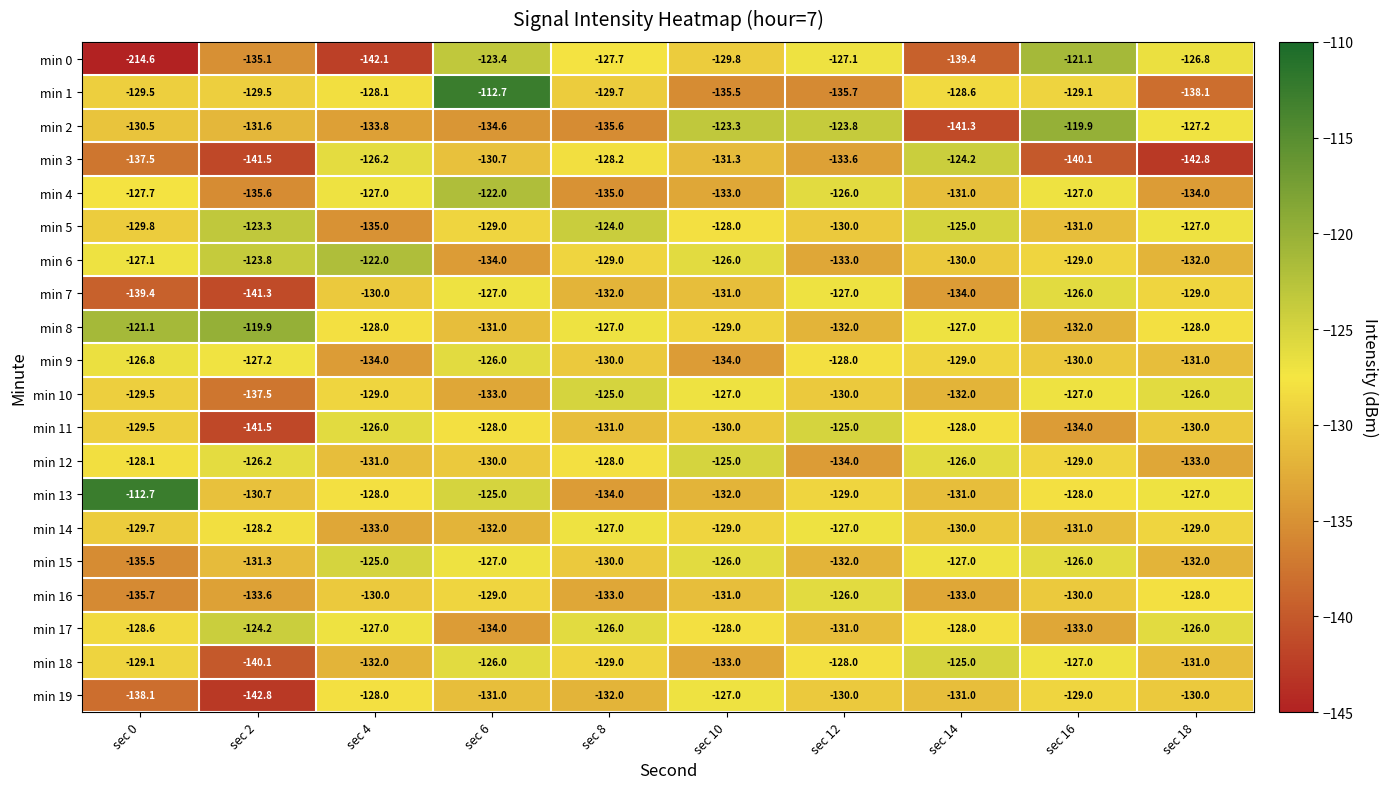

Which series changed the most between sec 0 and sec 6?

min 0